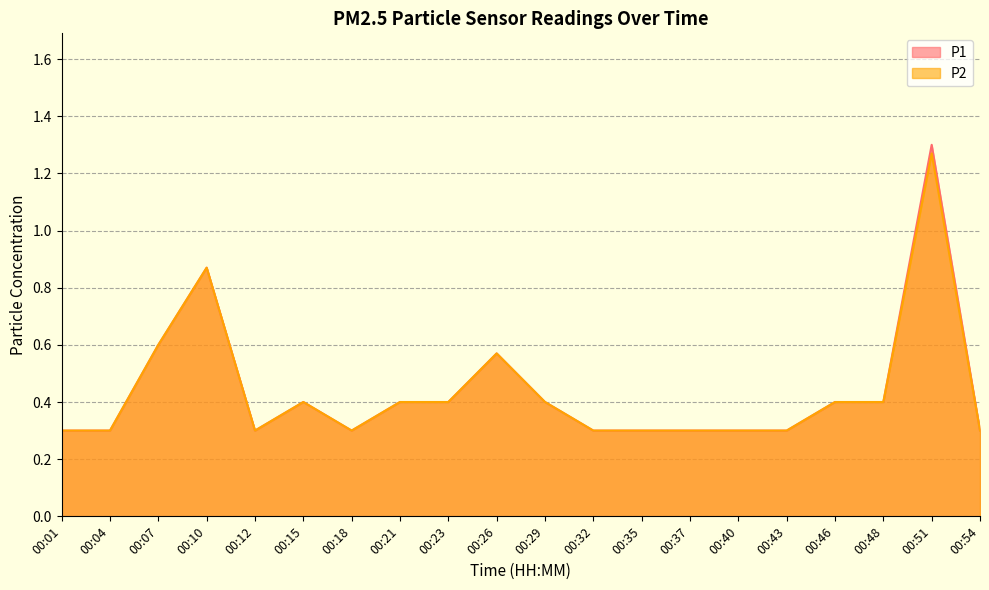

At which label is P1 closest to 0?

00:01